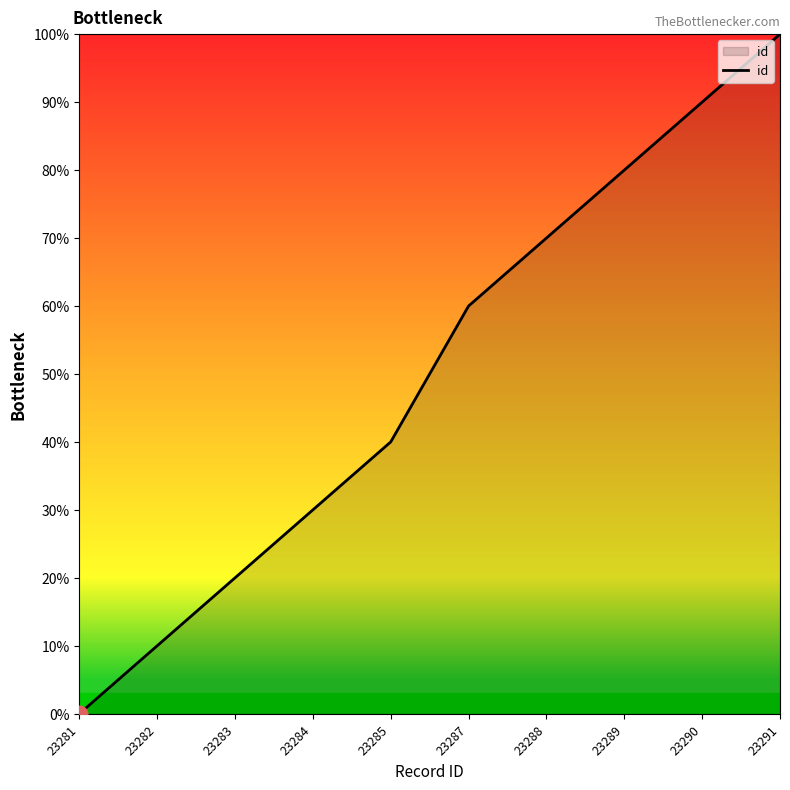

Reading right to left, list all the values displayed in this chart.

23291=100	23290=90	23289=80	23288=70	23287=60	23285=40	23284=30	23283=20	23282=10	23281=0